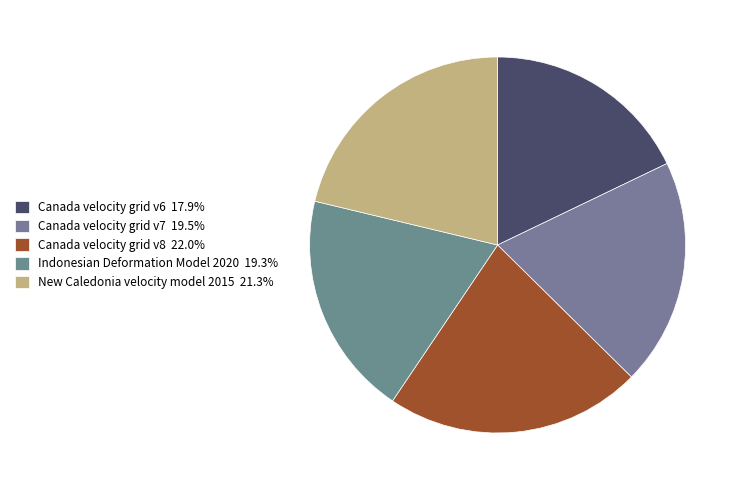

How many slices are in this pie chart?

5